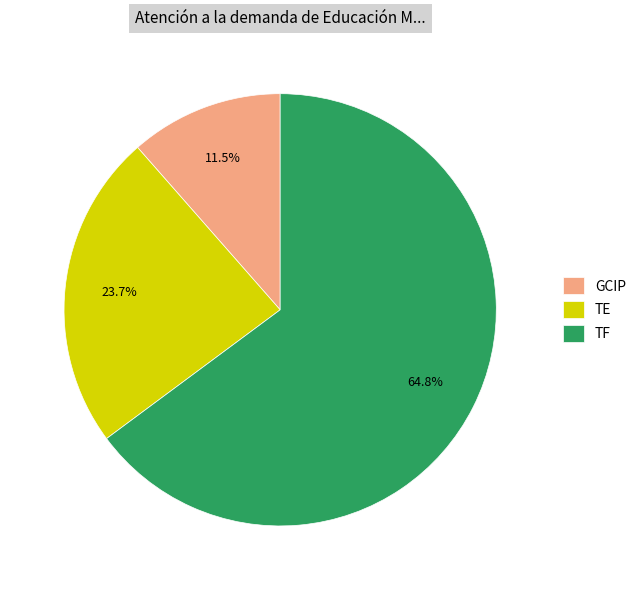

Which category has the biggest portion of the pie?

TF